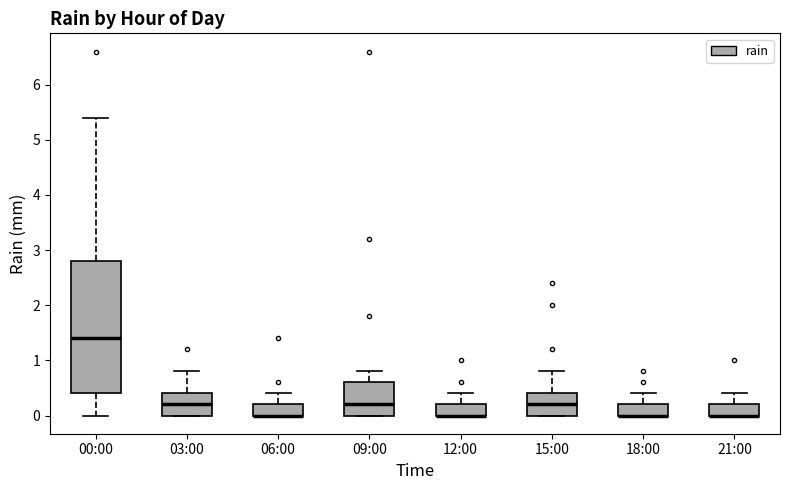

Reading left to right, read every box against the y-axis: the position of its median line, the range the box covers, and the ends of its whiskers. The values are not printed on the chart, so give them approximately, as read against the axis.

00:00: median 1.4, box 0.4 to 2.8, whiskers 0.0 to 5.4
03:00: median 0.2, box 0.0 to 0.4, whiskers 0.0 to 0.8
06:00: median 0.0 (drawn on the box's lower edge), box 0.0 to 0.2, whiskers 0.0 to 0.4
09:00: median 0.2, box 0.0 to 0.6, whiskers 0.0 to 0.8
12:00: median 0.0 (drawn on the box's lower edge), box 0.0 to 0.2, whiskers 0.0 to 0.4
15:00: median 0.2, box 0.0 to 0.4, whiskers 0.0 to 0.8
18:00: median 0.0 (drawn on the box's lower edge), box 0.0 to 0.2, whiskers 0.0 to 0.4
21:00: median 0.0 (drawn on the box's lower edge), box 0.0 to 0.2, whiskers 0.0 to 0.4